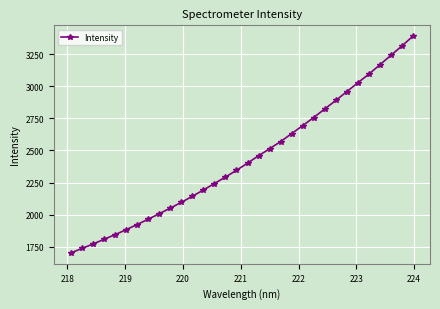

What is the smallest value displayed?

1700.8